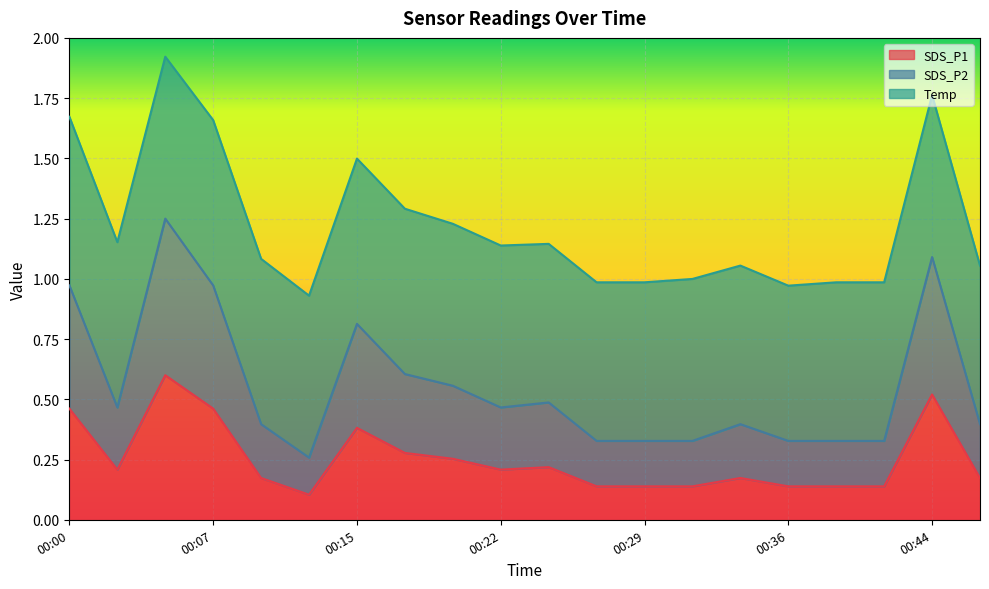

Rank the categories by SDS_P1 value from highest to lowest.

00:05, 00:44, 00:00, 00:07, 00:15, 00:17, 00:19, 00:24, 00:02, 00:22, 00:10, 00:34, 00:46, 00:27, 00:29, 00:32, 00:36, 00:39, 00:41, 00:12